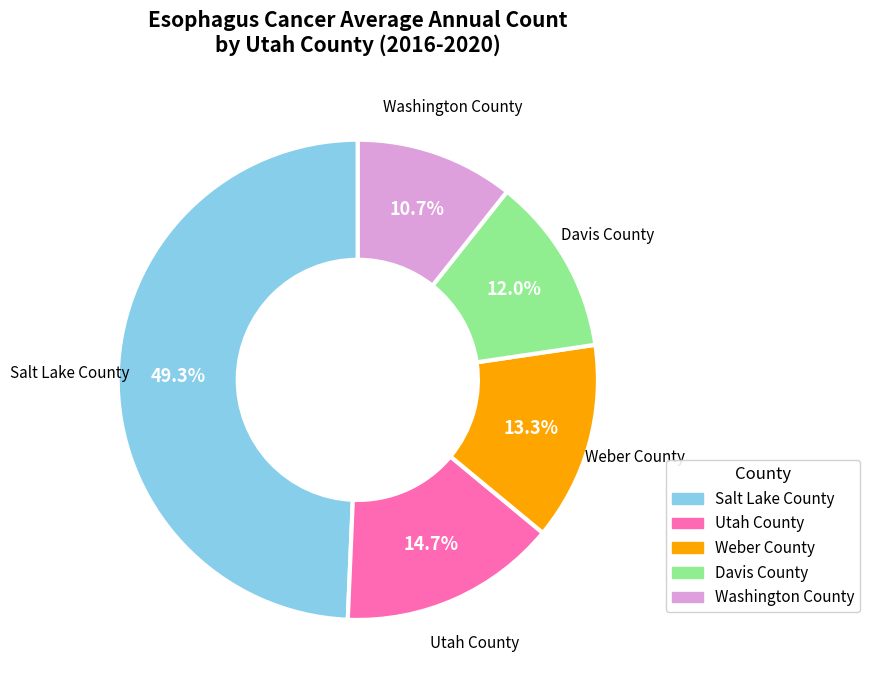

Between Davis County and Utah County, which is larger?

Utah County